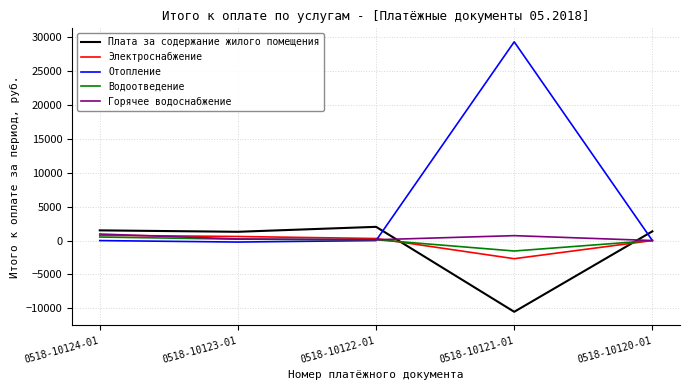

How many lines are shown in the chart?

5